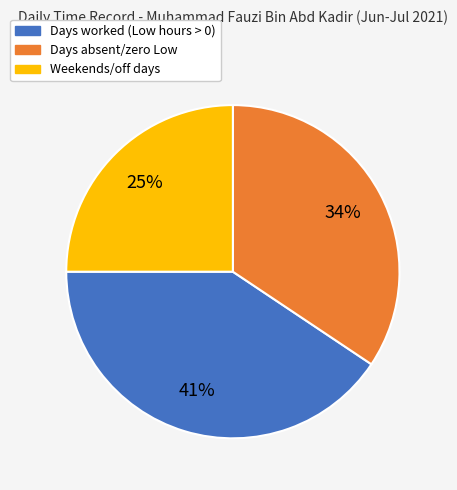

Does any single category account for the majority?

No